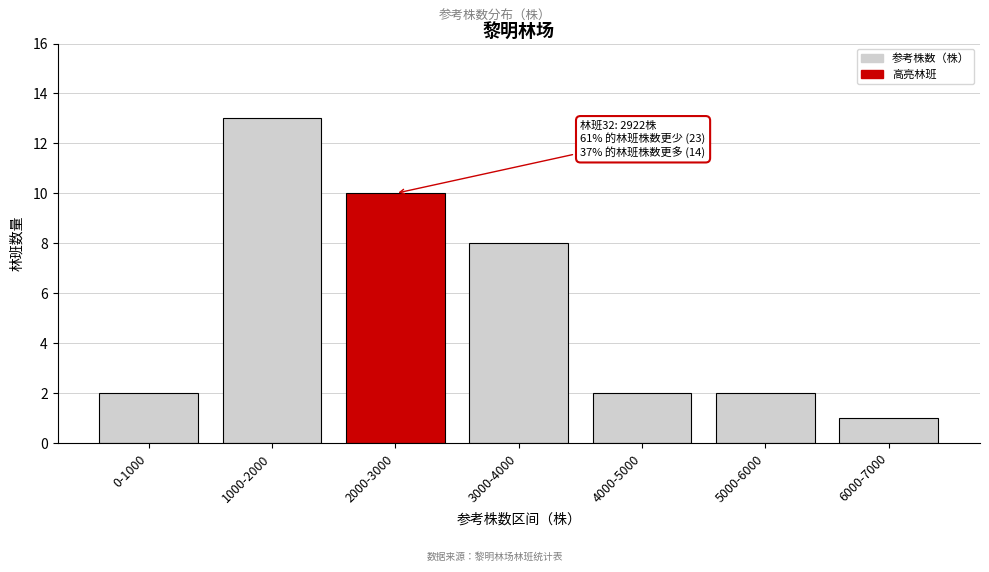

Reading right to left, what are all the values shown in this chart?

6000-7000=1	5000-6000=2	4000-5000=2	3000-4000=8	2000-3000=10	1000-2000=13	0-1000=2